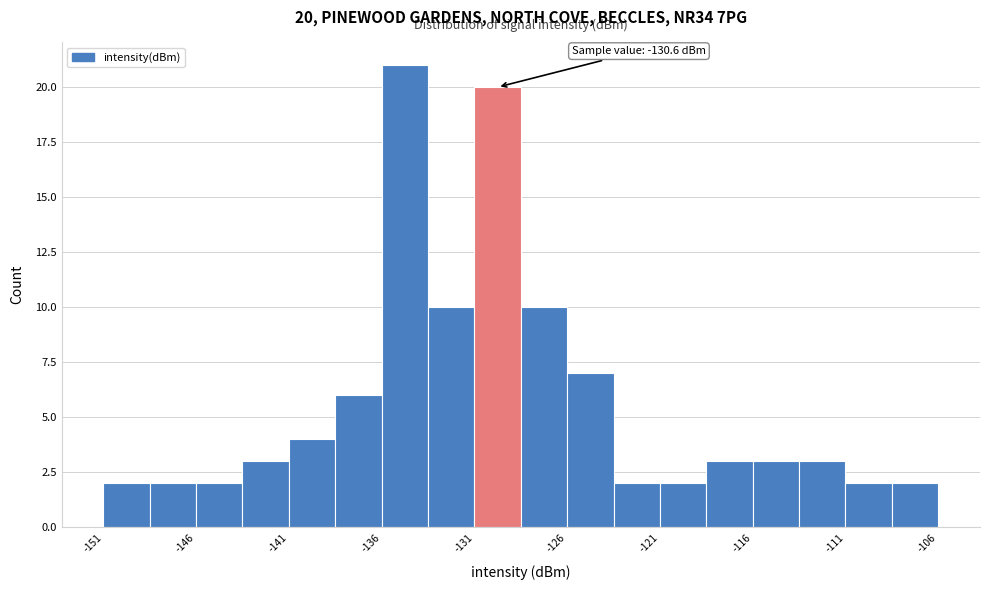

Which range on the x-axis has the tallest bar?

-136.0 to -133.5